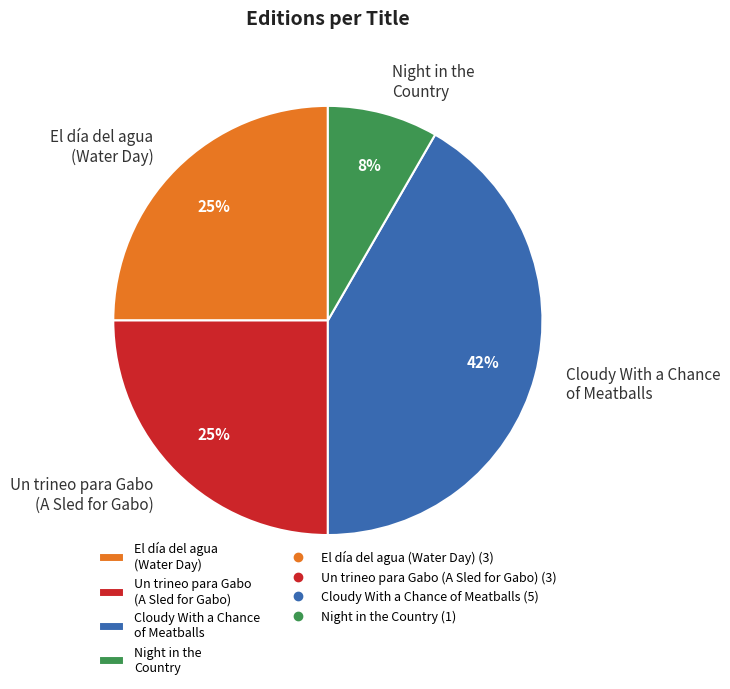

Is there any slice that represents more than half of the pie?

No